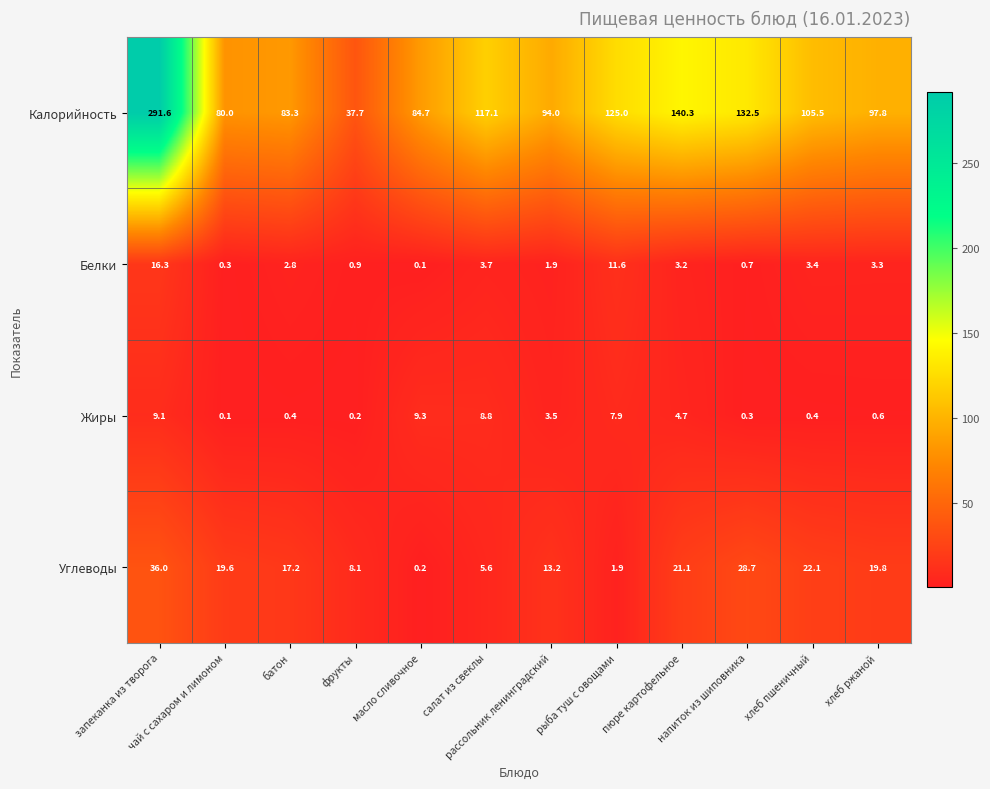

Count the number of data series in this chart.

4